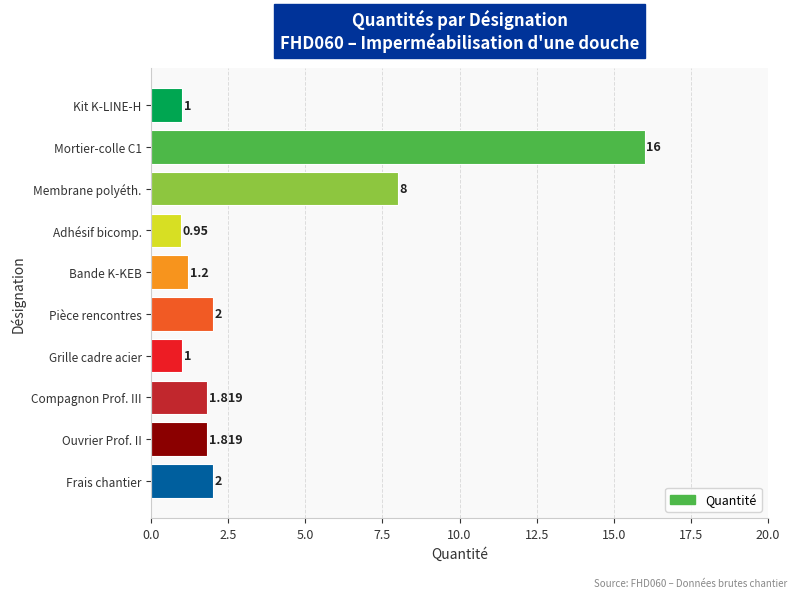

Where is the data nearest to the value 8?

Membrane polyéth.